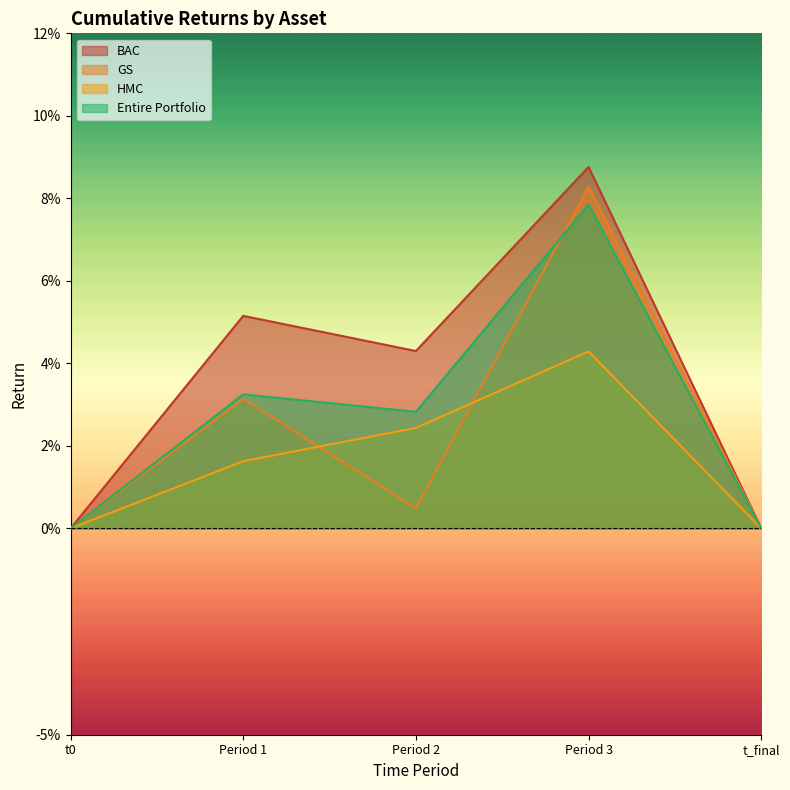

Rank the series at Period 2 from highest to lowest value.

BAC, Entire Portfolio, HMC, GS